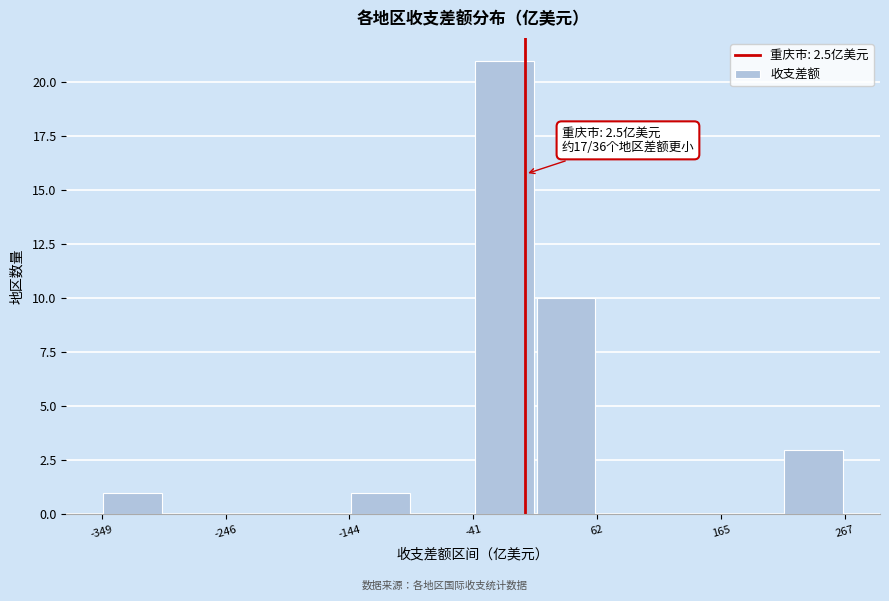

Read against the x-axis, roughly where is the centre of the tallest bar?

-20